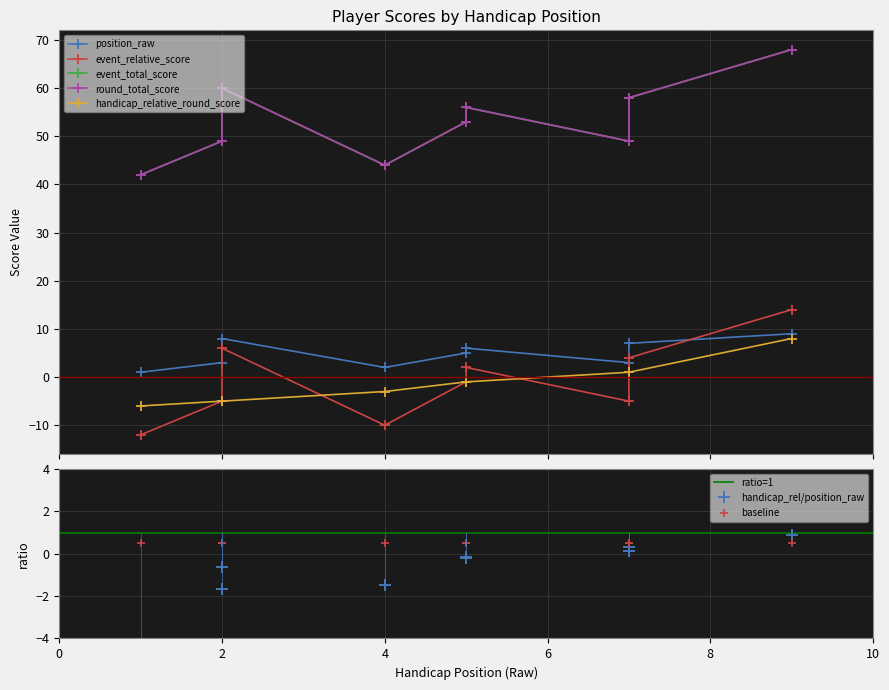

At how many categories does at least one series exceed 53?

4